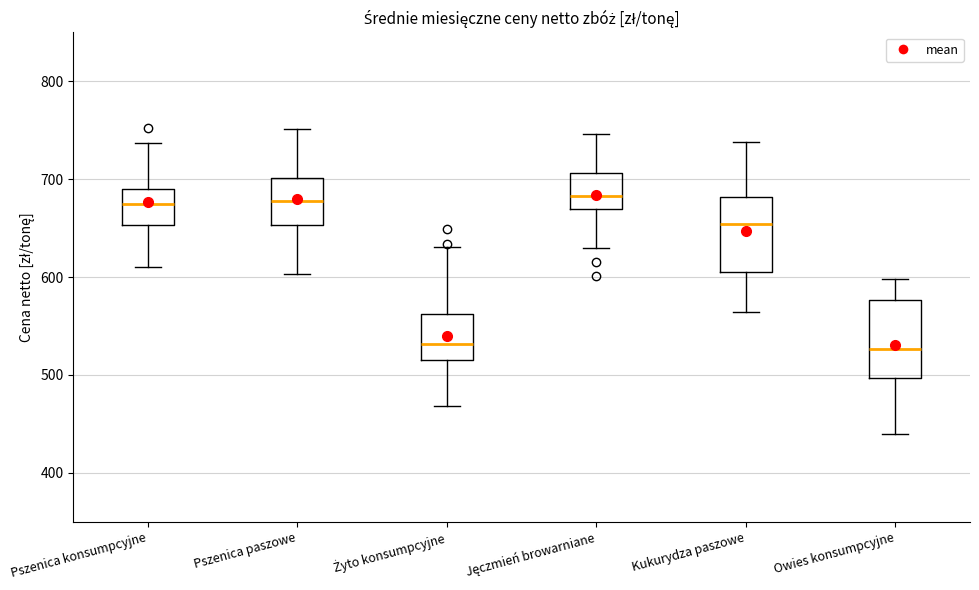

Where is the upper edge of the box for Jęczmień browarniane on the y-axis? The values are not printed on the chart, so give them approximately, as read against the axis.

710